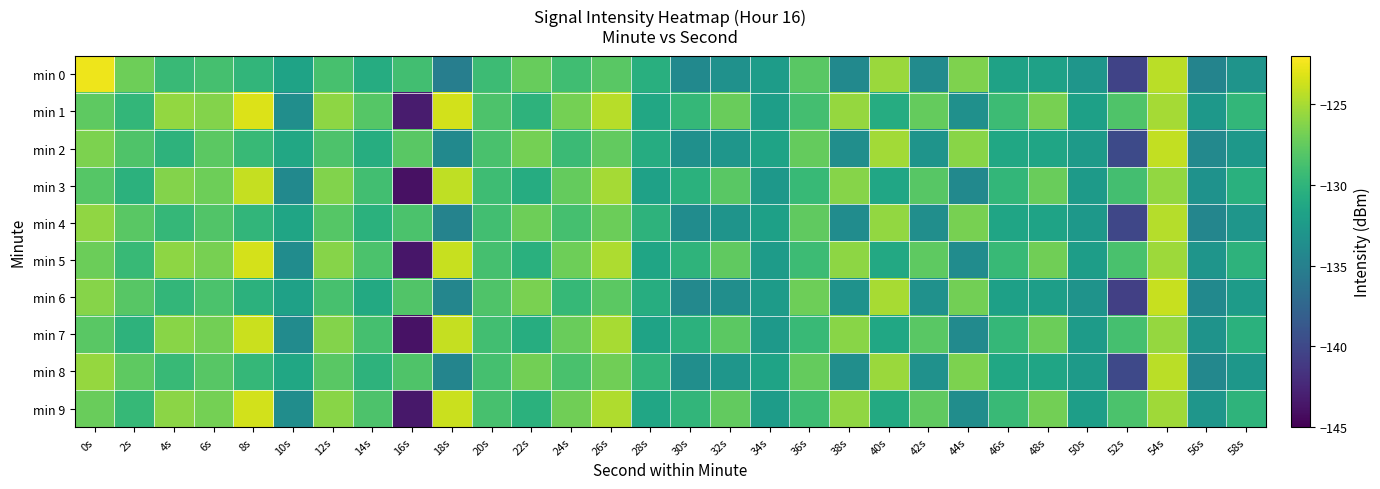

Reading right to left, transcribe all the data shown in this chart.

min 0: 58s=-133.1	56s=-134.6	54s=-124.4	52s=-140.4	50s=-132.9	48s=-131.9	46s=-131.7	44s=-126.4	42s=-133.9	40s=-125.5	38s=-134.1	36s=-127.9	34s=-132.2	32s=-133.4	30s=-134.0	28s=-130.5	26s=-127.9	24s=-129.0	22s=-127.3	20s=-129.2	18s=-135.2	16s=-129.0	14s=-130.7	12s=-128.7	10s=-131.7	8s=-129.9	6s=-128.8	4s=-129.4	2s=-127.1	0s=-122.6
min 1: 58s=-129.8	56s=-132.7	54s=-125.1	52s=-128.3	50s=-131.9	48s=-126.7	46s=-129.2	44s=-133.5	42s=-127.4	40s=-130.8	38s=-125.6	36s=-128.9	34s=-132.1	32s=-127.3	30s=-129.7	28s=-131.2	26s=-124.5	24s=-126.8	22s=-130.1	20s=-128.4	18s=-123.6	16s=-143.3	14s=-128.1	12s=-125.9	10s=-133.6	8s=-123.2	6s=-126.3	4s=-125.7	2s=-129.8	0s=-127.7
min 2: 58s=-132.7	56s=-134.2	54s=-124.1	52s=-139.8	50s=-132.5	48s=-131.5	46s=-131.3	44s=-126.1	42s=-133.1	40s=-125.2	38s=-133.6	36s=-127.4	34s=-131.7	32s=-132.9	30s=-133.5	28s=-130.8	26s=-127.5	24s=-129.3	22s=-126.8	20s=-128.6	18s=-134.1	16s=-127.9	14s=-130.7	12s=-128.4	10s=-131.2	8s=-129.5	6s=-127.8	4s=-130.1	2s=-128.3	0s=-126.5
min 3: 58s=-130.4	56s=-133.3	54s=-125.7	52s=-128.9	50s=-132.5	48s=-127.3	46s=-129.8	44s=-134.1	42s=-128.0	40s=-131.4	38s=-126.2	36s=-129.5	34s=-132.7	32s=-127.9	30s=-130.3	28s=-131.8	26s=-125.1	24s=-127.4	22s=-130.8	20s=-129.1	18s=-124.2	16s=-144.0	14s=-129.0	12s=-126.4	10s=-134.1	8s=-124.0	6s=-127.1	4s=-126.3	2s=-130.2	0s=-128.1
min 4: 58s=-132.9	56s=-134.4	54s=-124.6	52s=-140.1	50s=-132.7	48s=-131.7	46s=-131.5	44s=-126.7	42s=-133.6	40s=-125.7	38s=-133.8	36s=-127.6	34s=-131.9	32s=-133.1	30s=-133.8	28s=-130.1	26s=-127.2	24s=-128.8	22s=-127.1	20s=-129.0	18s=-134.7	16s=-128.5	14s=-130.3	12s=-128.1	10s=-131.5	8s=-129.9	6s=-128.2	4s=-129.7	2s=-127.9	0s=-125.8
min 5: 58s=-130.1	56s=-133.0	54s=-125.4	52s=-128.6	50s=-132.2	48s=-127.0	46s=-129.5	44s=-133.8	42s=-127.7	40s=-131.1	38s=-125.9	36s=-129.2	34s=-132.4	32s=-127.6	30s=-130.0	28s=-131.5	26s=-124.8	24s=-127.1	22s=-130.4	20s=-128.8	18s=-123.9	16s=-143.6	14s=-128.5	12s=-126.2	10s=-133.8	8s=-123.5	6s=-126.7	4s=-125.9	2s=-129.5	0s=-127.2
min 6: 58s=-132.4	56s=-134.1	54s=-123.9	52s=-140.6	50s=-133.2	48s=-132.1	46s=-131.9	44s=-126.9	42s=-133.4	40s=-125.0	38s=-133.3	36s=-127.1	34s=-132.4	32s=-133.6	30s=-134.2	28s=-130.7	26s=-127.8	24s=-129.6	22s=-126.6	20s=-128.3	18s=-134.4	16s=-128.2	14s=-131.0	12s=-128.7	10s=-131.8	8s=-130.2	6s=-128.5	4s=-129.8	2s=-128.0	0s=-126.2
min 7: 58s=-130.3	56s=-133.2	54s=-125.6	52s=-128.8	50s=-132.4	48s=-127.2	46s=-129.7	44s=-134.0	42s=-127.9	40s=-131.3	38s=-126.1	36s=-129.4	34s=-132.6	32s=-127.8	30s=-130.2	28s=-131.7	26s=-125.0	24s=-127.3	22s=-130.7	20s=-129.0	18s=-124.0	16s=-143.9	14s=-128.8	12s=-126.3	10s=-133.9	8s=-123.8	6s=-126.9	4s=-126.1	2s=-130.1	0s=-127.9
min 8: 58s=-132.8	56s=-134.3	54s=-124.4	52s=-139.9	50s=-132.5	48s=-131.5	46s=-131.3	44s=-126.5	42s=-133.4	40s=-125.5	38s=-133.6	36s=-127.4	34s=-131.7	32s=-132.9	30s=-133.6	28s=-129.9	26s=-127.0	24s=-128.6	22s=-126.9	20s=-128.8	18s=-134.5	16s=-128.3	14s=-130.1	12s=-127.9	10s=-131.3	8s=-129.7	6s=-128.0	4s=-129.5	2s=-127.7	0s=-125.6
min 9: 58s=-130.0	56s=-132.9	54s=-125.3	52s=-128.5	50s=-132.1	48s=-126.9	46s=-129.4	44s=-133.7	42s=-127.6	40s=-131.0	38s=-125.8	36s=-129.1	34s=-132.3	32s=-127.5	30s=-129.9	28s=-131.4	26s=-124.7	24s=-127.0	22s=-130.3	20s=-128.7	18s=-123.8	16s=-143.5	14s=-128.4	12s=-126.1	10s=-133.7	8s=-123.6	6s=-126.8	4s=-126.0	2s=-129.6	0s=-127.3